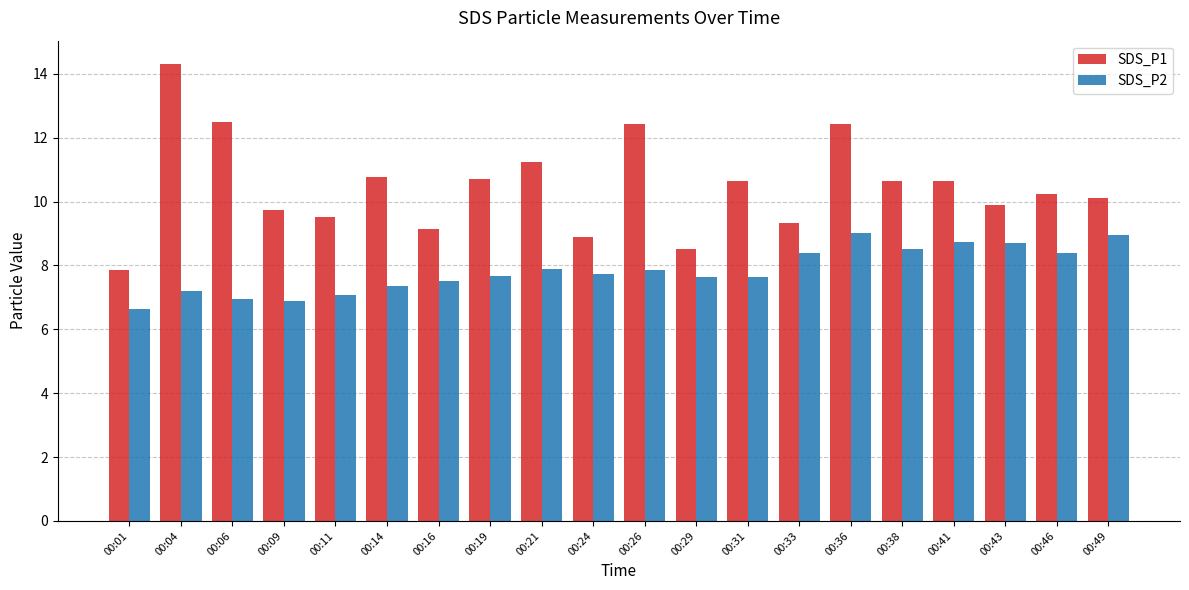

List the series in order of their peak value, lowest first.

SDS_P2, SDS_P1